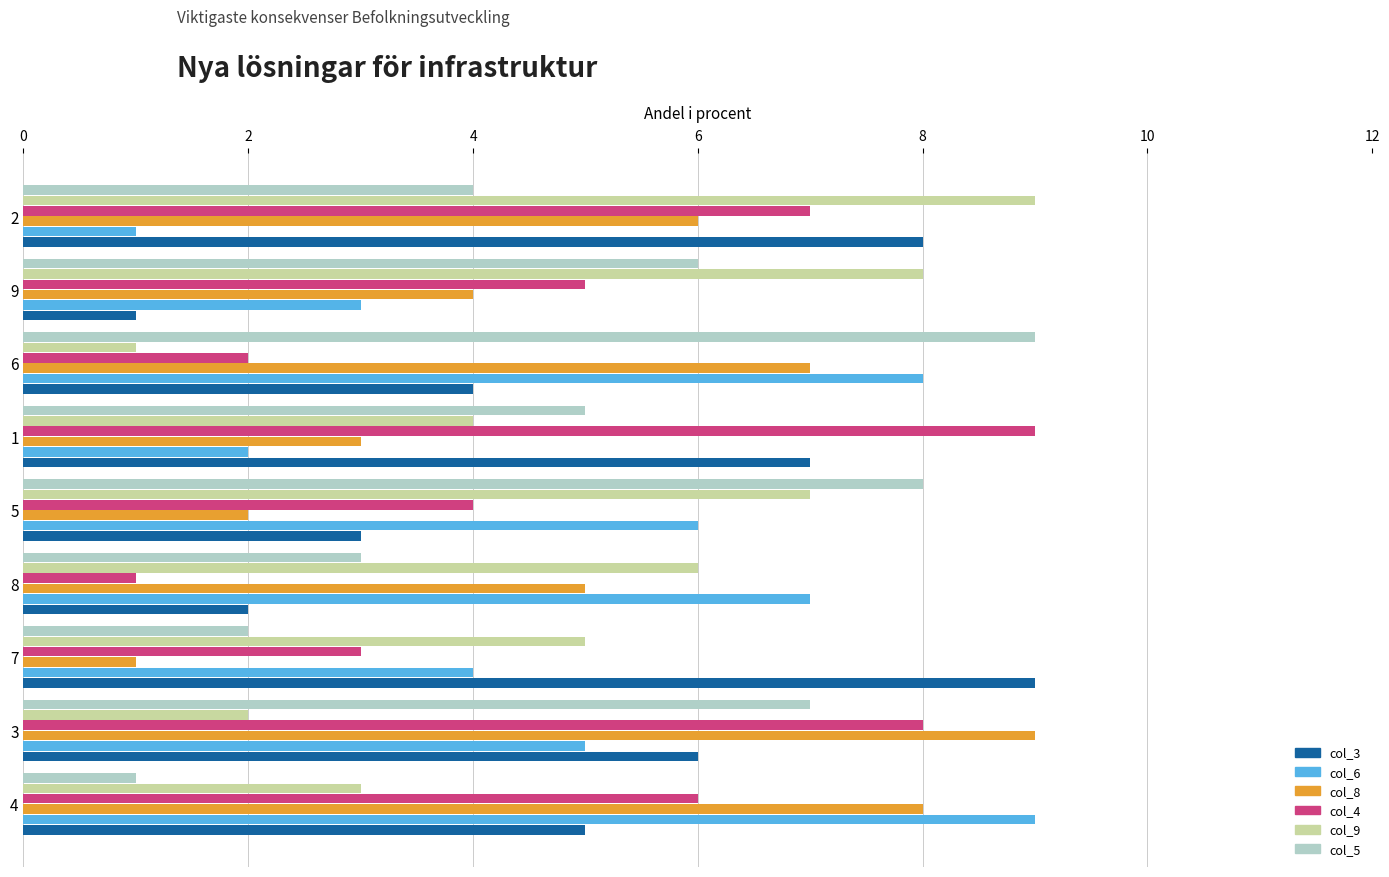

The value of col_9 at 5 is 7. True or false?

True